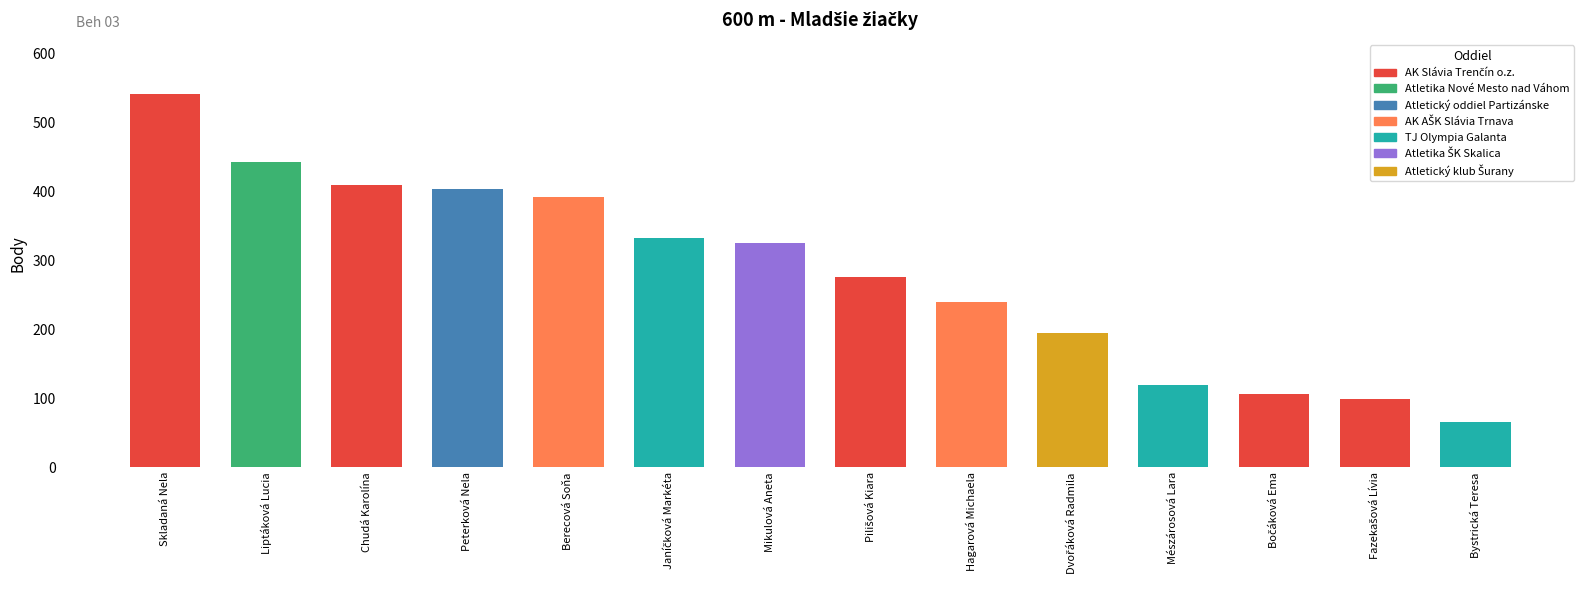

The value at Mikulová Aneta is 325. True or false?

True